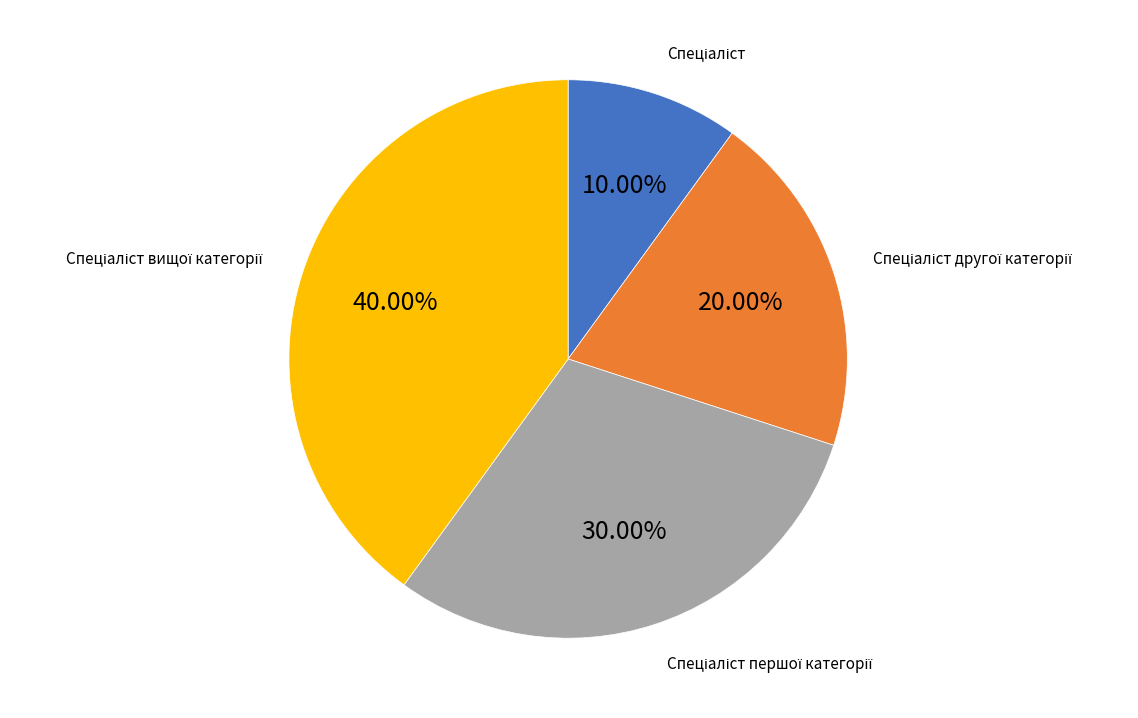

Is there a majority slice in this chart?

No